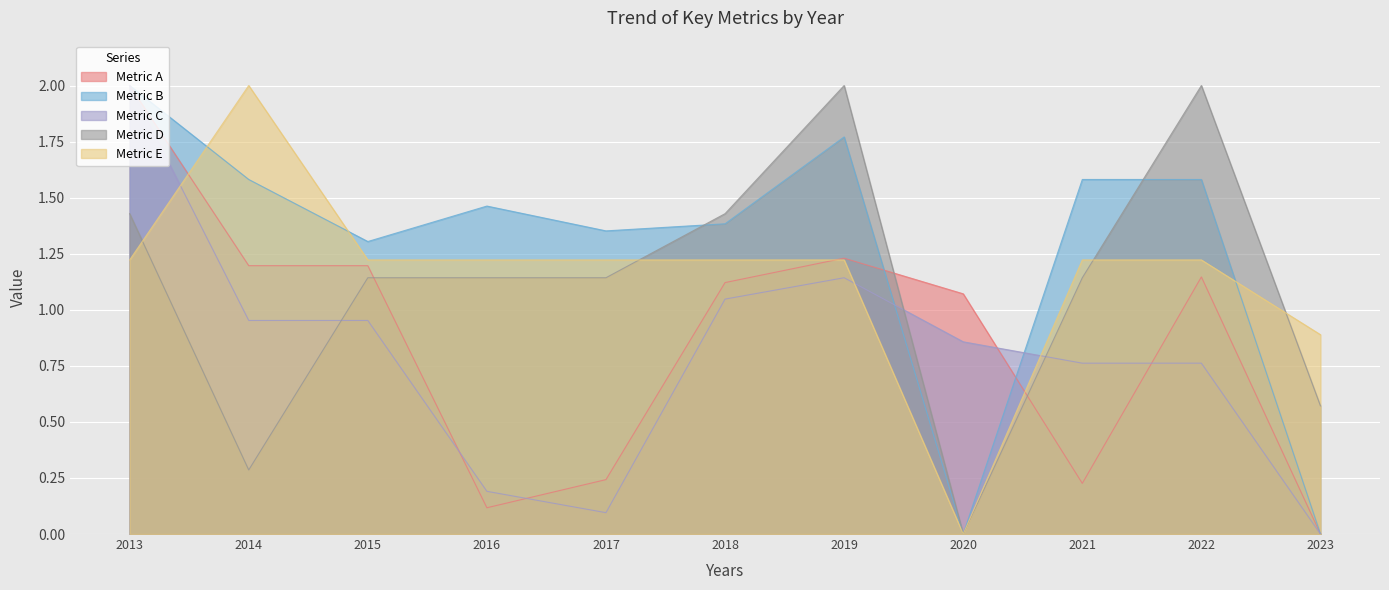

At 2018, list the series in order from largest to smallest.

Metric D, Metric B, Metric E, Metric A, Metric C